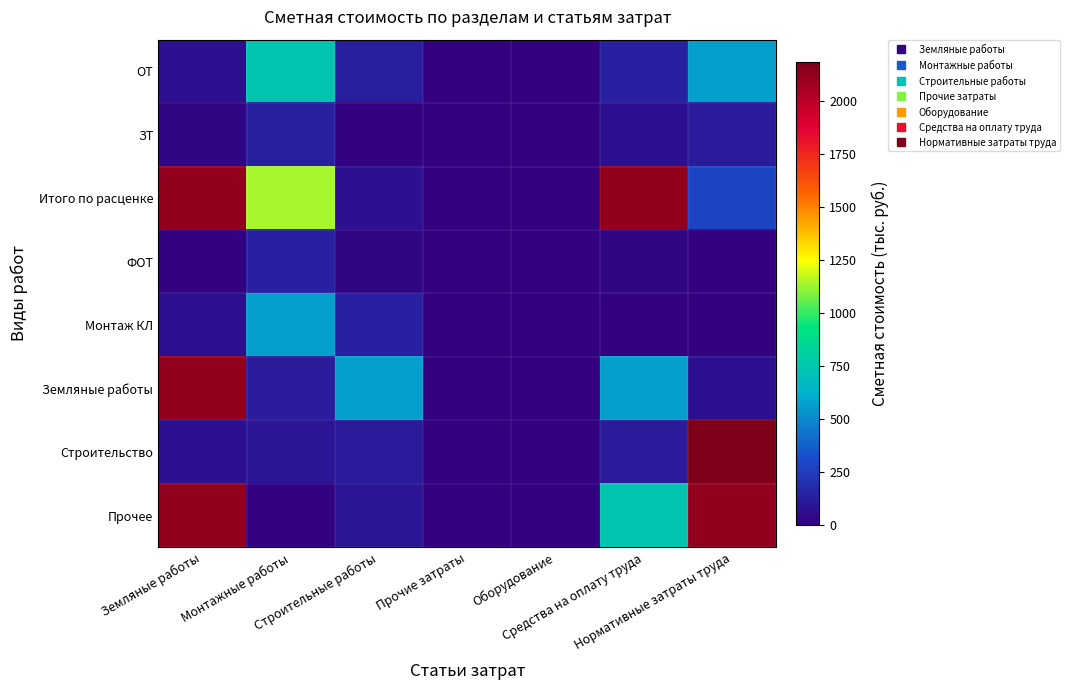

Which has a higher value, Средства на оплату труда or Прочие затраты?

Средства на оплату труда